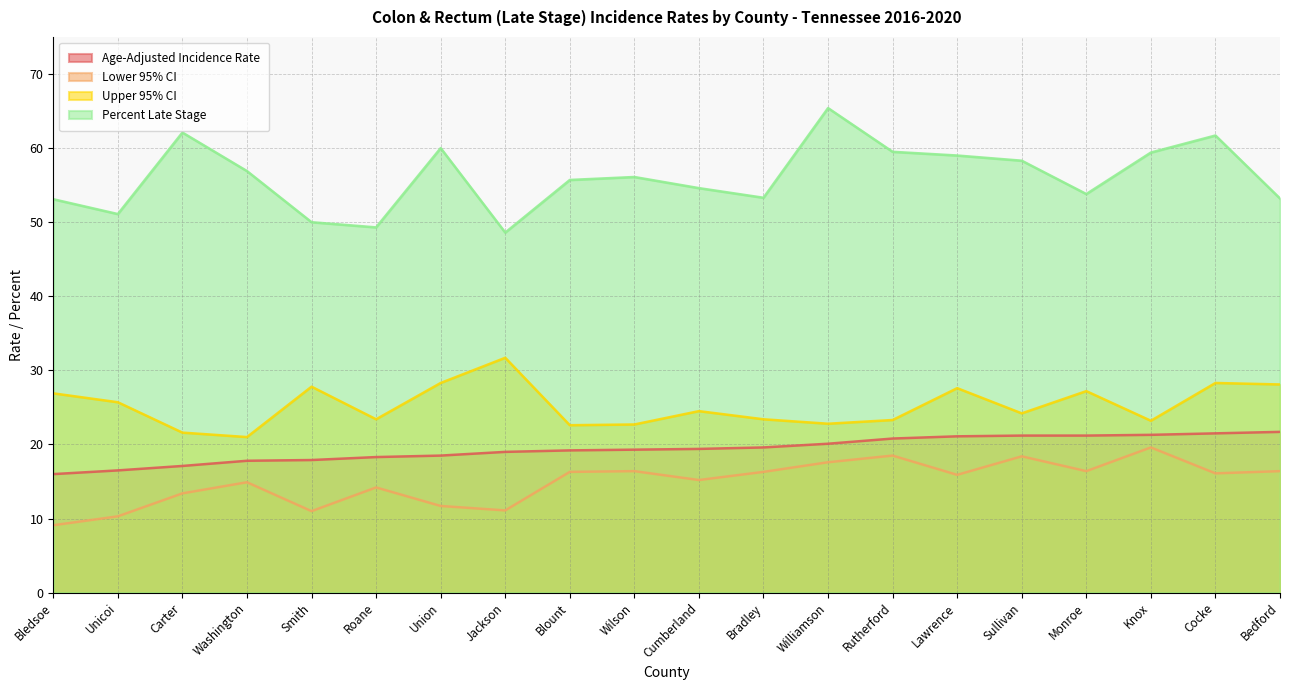

True or false: Percent Late Stage and Upper 95% CI intersect in this chart.

False